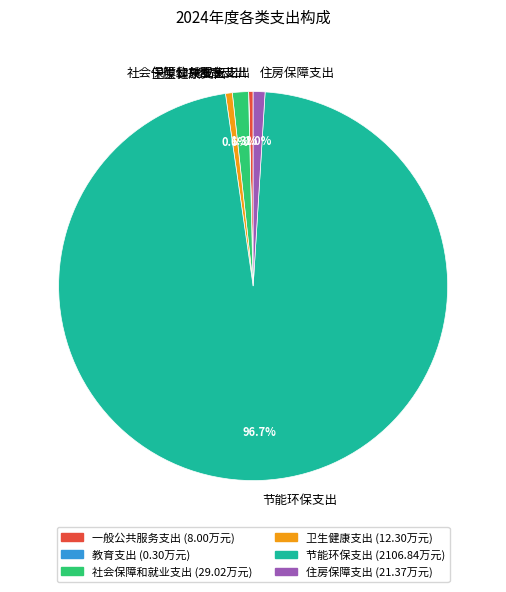

Is the sum of 社会保障和就业支出 and 住房保障支出 greater than half?

No